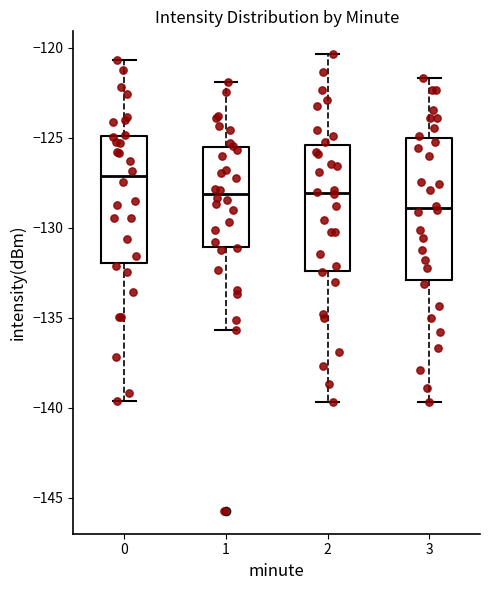

Reading left to right, read every box against the y-axis: the position of its median line, the range the box covers, and the ends of its whiskers. The values are not printed on the chart, so give them approximately, as read against the axis.

0: median -127.0, box -132.0 to -125.0, whiskers -139.5 to -120.5
1: median -128.0, box -131.0 to -125.5, whiskers -135.5 to -122.0
2: median -128.0, box -132.5 to -125.5, whiskers -139.5 to -120.5
3: median -129.0, box -133.0 to -125.0, whiskers -139.5 to -121.5